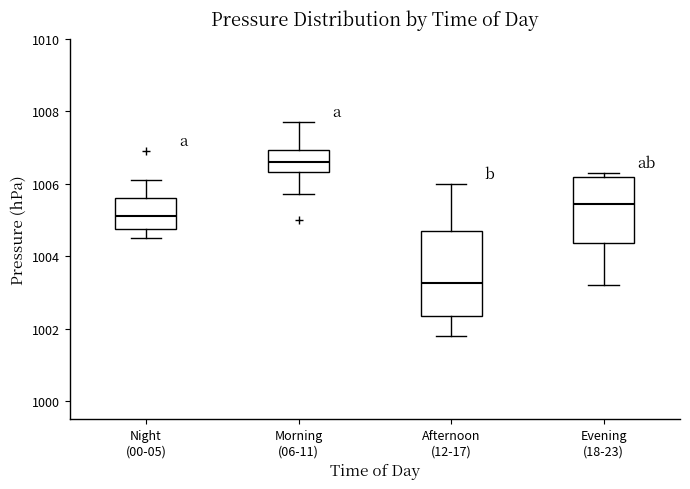

Reading left to right, transcribe this box plot: for each box, give where its median line is, the range the box spans, and where its two whiskers end, as read against the y-axis. The values are not printed on the chart, so give them approximately, as read against the axis.

Night (00-05): median 1005.2, box 1004.8 to 1005.6, whiskers 1004.6 to 1006.2
Morning (06-11): median 1006.6, box 1006.4 to 1007.0, whiskers 1005.8 to 1007.8
Afternoon (12-17): median 1003.2, box 1002.4 to 1004.8, whiskers 1001.8 to 1006.0
Evening (18-23): median 1005.4, box 1004.4 to 1006.2, whiskers 1003.2 to 1006.4